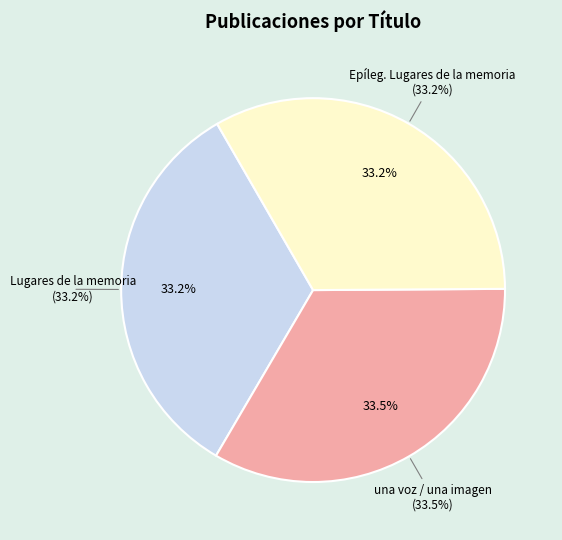

How many slices are in this pie chart?

3